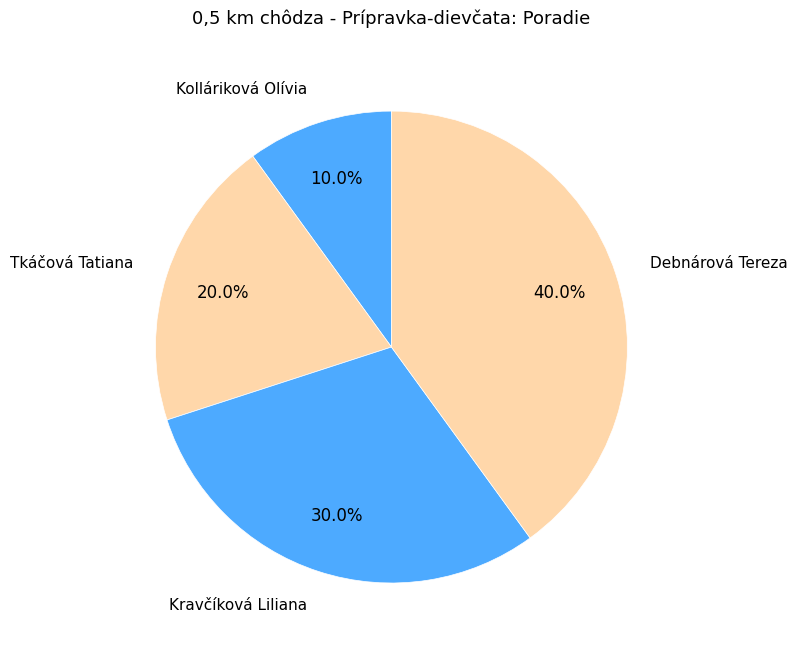

Does any single category account for the majority?

No